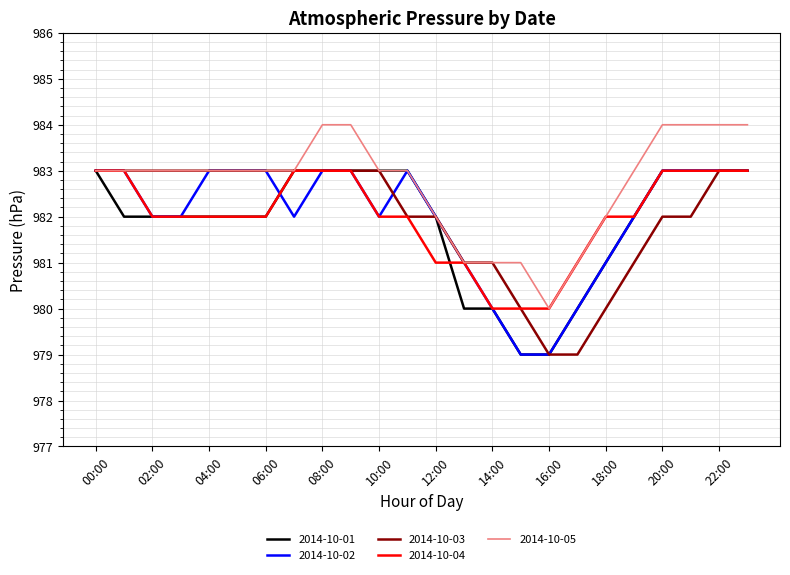

Which series has the largest total across all categories?

2014-10-05